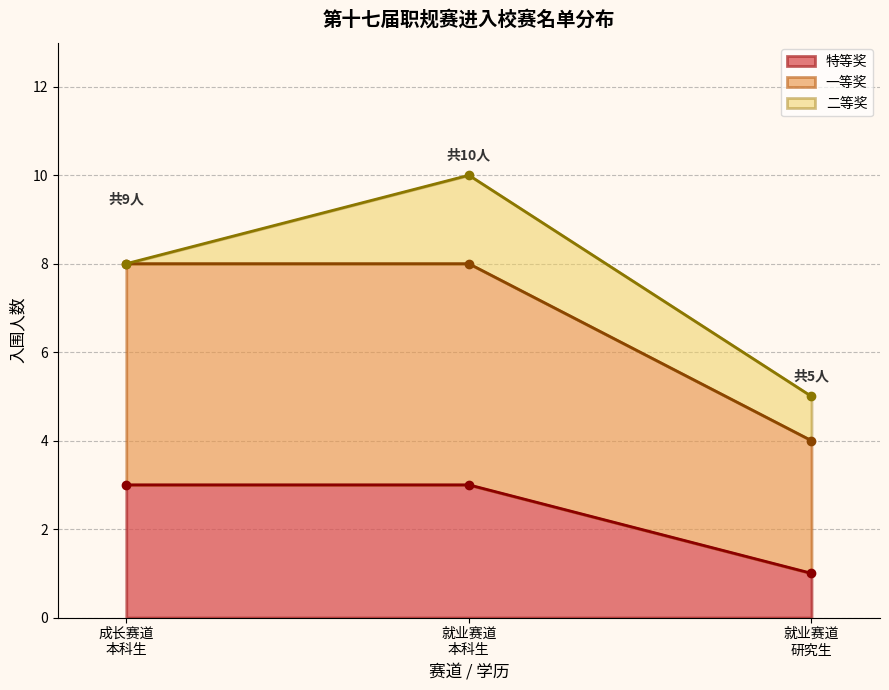

What is the maximum value for 特等奖?

3